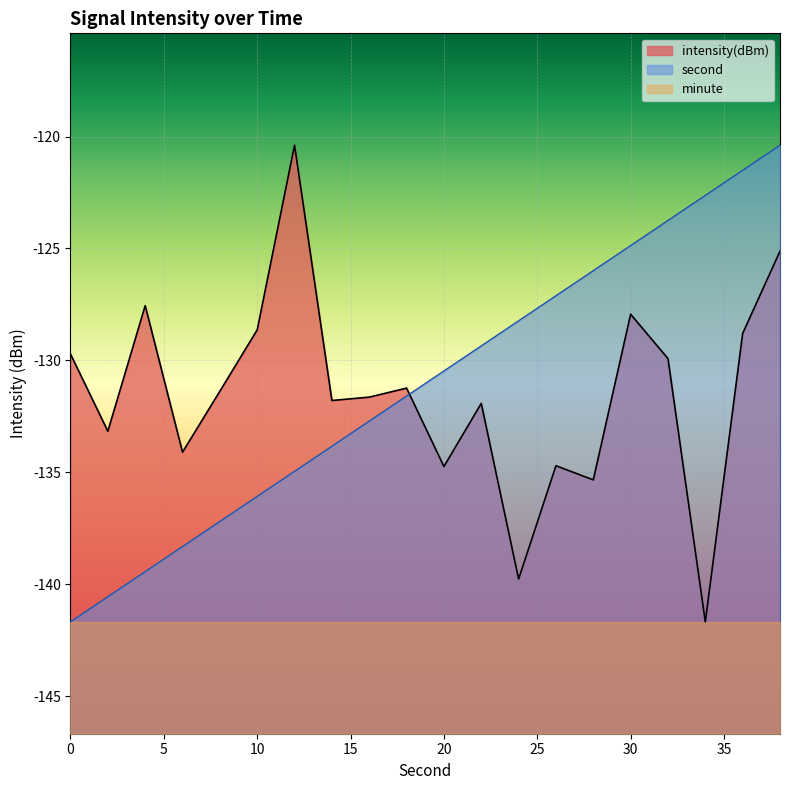

True or false: intensity and second intersect in this chart.

True